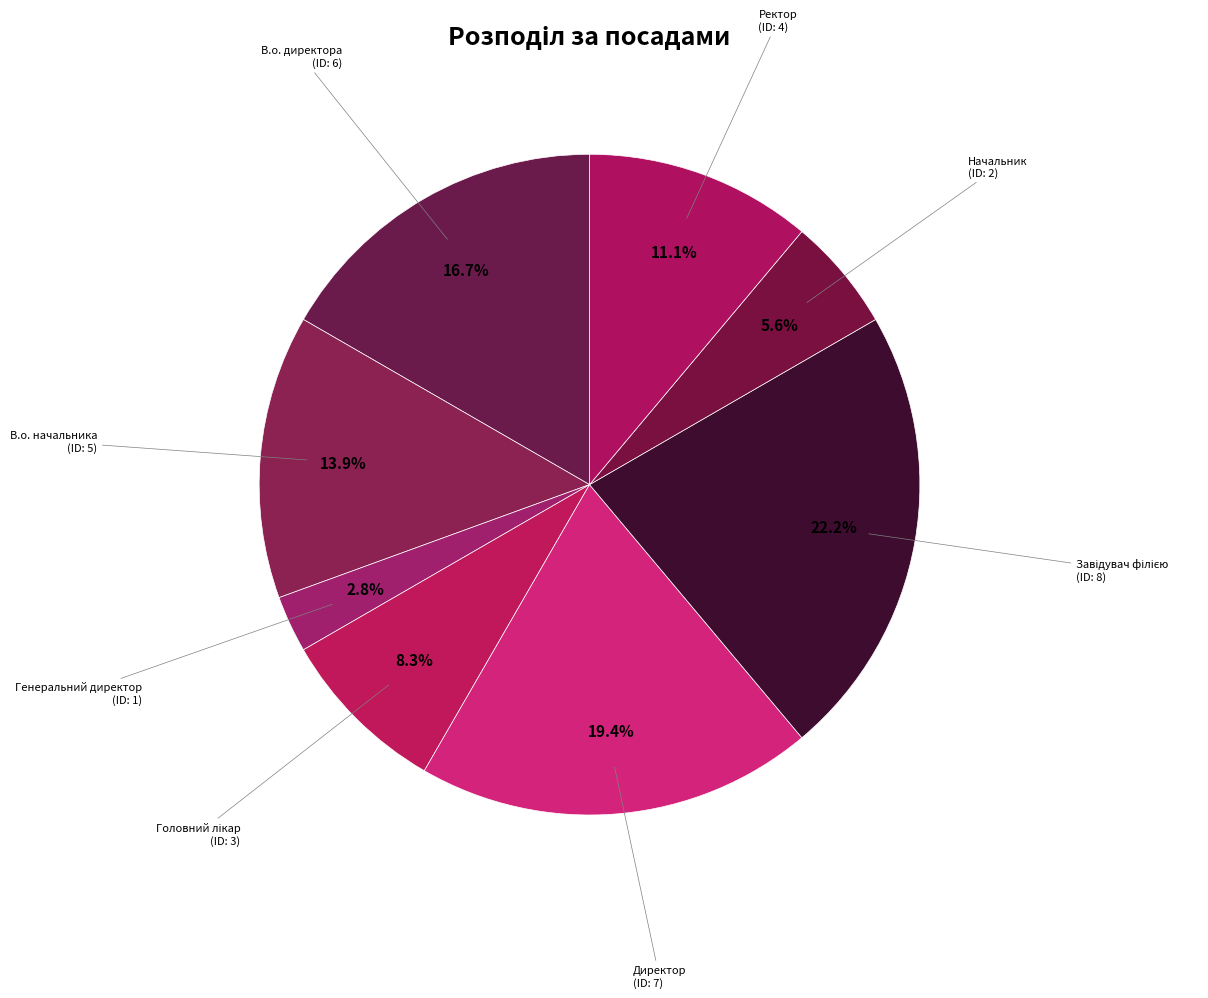

Does any single category account for the majority?

No